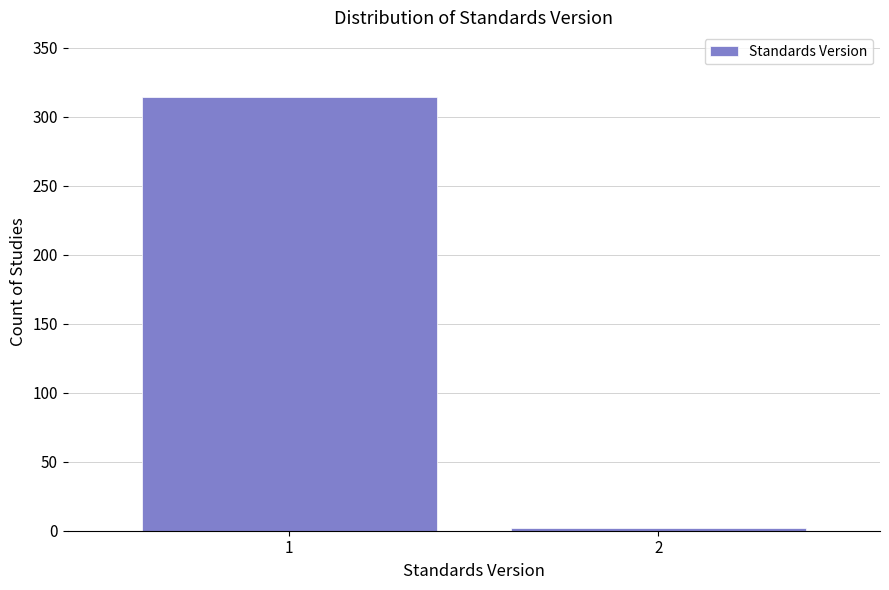

Reading left to right, what are all the values shown in this chart?

314	2